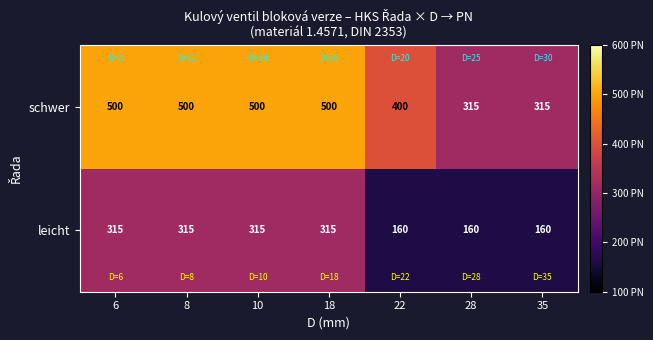

Reading left to right, list all the values displayed in this chart.

schwer: 6=500	8=500	10=500	18=500	22=400	28=315	35=315
leicht: 6=315	8=315	10=315	18=315	22=160	28=160	35=160